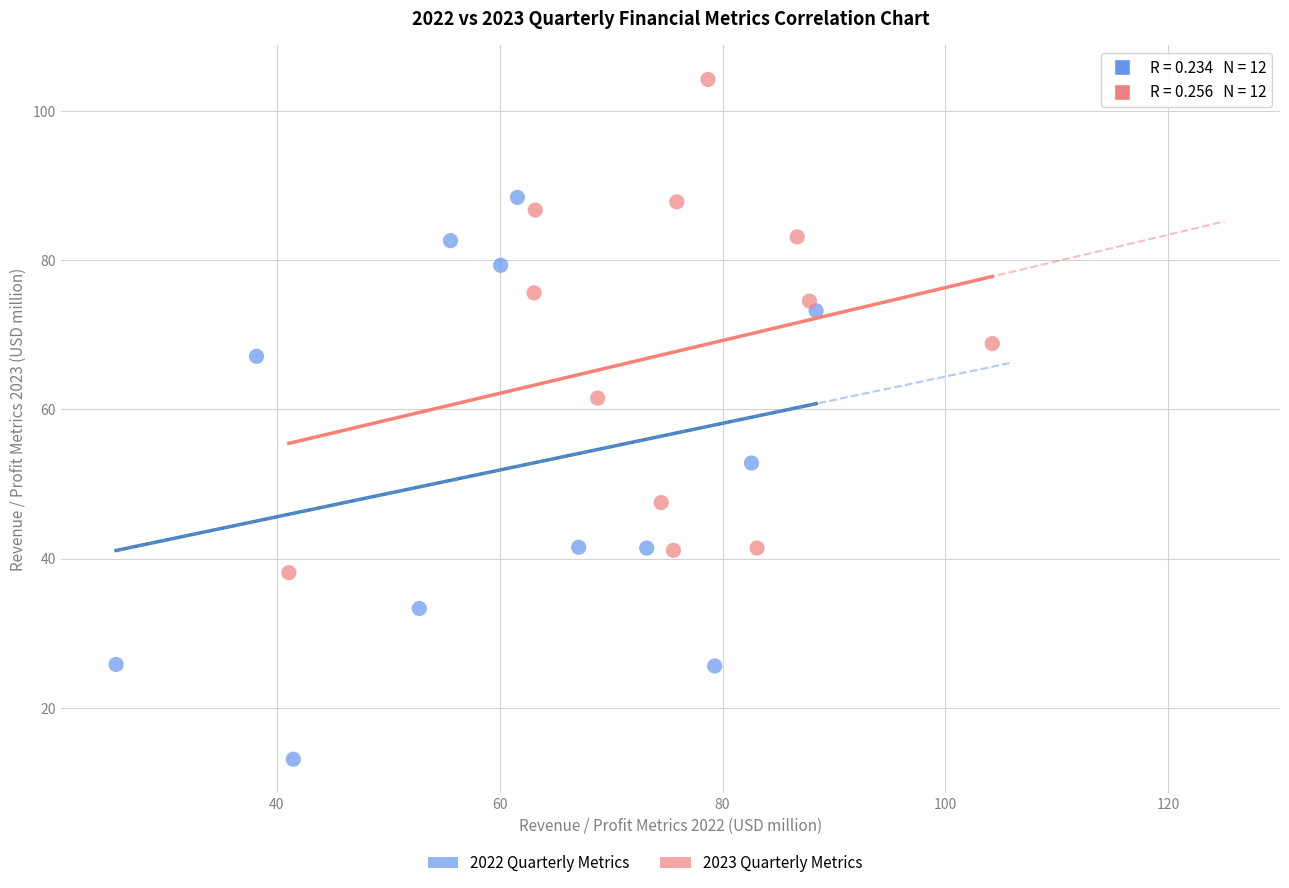

Which series reaches the maximum Y coordinate?

2023 Quarterly Metrics